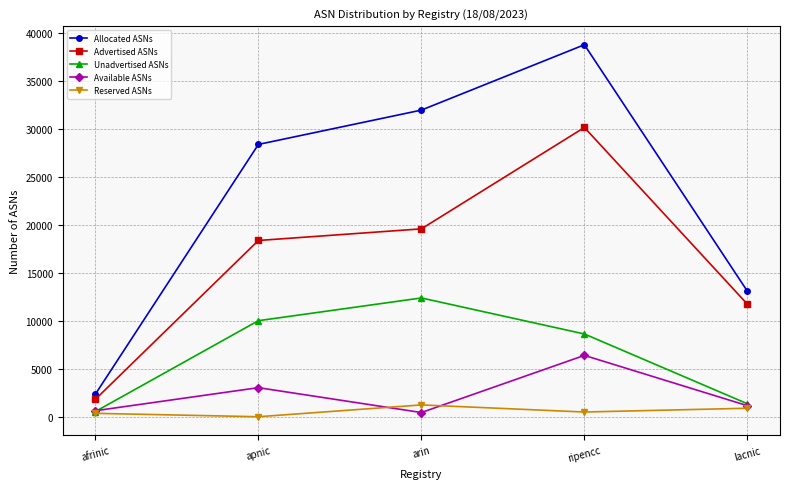

What is the lowest value of the Allocated ASNs series?

2349